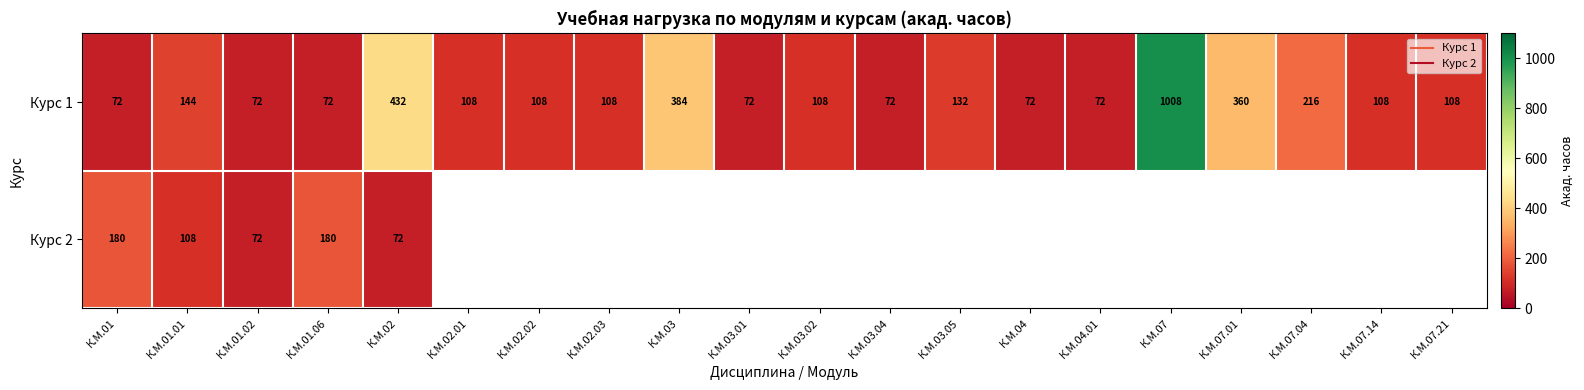

At which label does Курс 2 reach its peak?

К.М.01